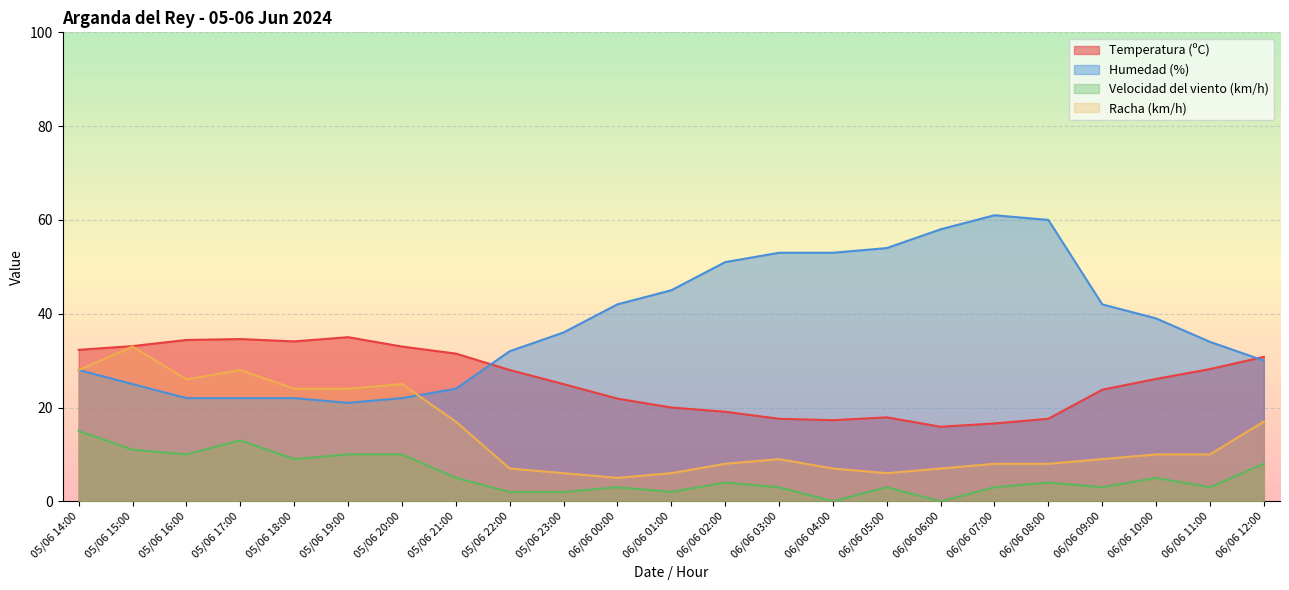

Reading right to left, transcribe all the data shown in this chart.

Temperatura (ºC): 30.8	28.2	26.1	23.8	17.6	16.6	15.9	17.9	17.3	17.6	19.1	20.0	21.9	25.0	28.0	31.5	33.0	35.0	34.1	34.6	34.4	33.1	32.3
Humedad (%): 30.0	34.0	39.0	42.0	60.0	61.0	58.0	54.0	53.0	53.0	51.0	45.0	42.0	36.0	32.0	24.0	22.0	21.0	22.0	22.0	22.0	25.0	28.0
Velocidad del viento (km/h): 8.0	3.0	5.0	3.0	4.0	3.0	0.0	3.0	0.0	3.0	4.0	2.0	3.0	2.0	2.0	5.0	10.0	10.0	9.0	13.0	10.0	11.0	15.0
Racha (km/h): 17.0	10.0	10.0	9.0	8.0	8.0	7.0	6.0	7.0	9.0	8.0	6.0	5.0	6.0	7.0	17.0	25.0	24.0	24.0	28.0	26.0	33.0	28.0